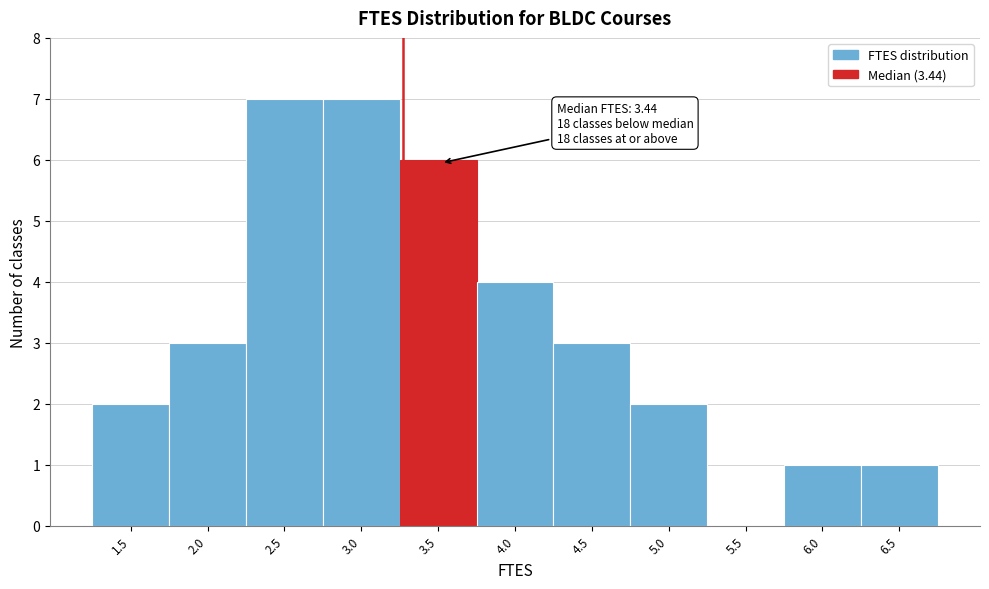

Reading left to right, transcribe all the data shown in this chart.

1.5=2	2.0=3	2.5=7	3.0=7	3.5=6	4.0=4	4.5=3	5.0=2	5.5=0	6.0=1	6.5=1